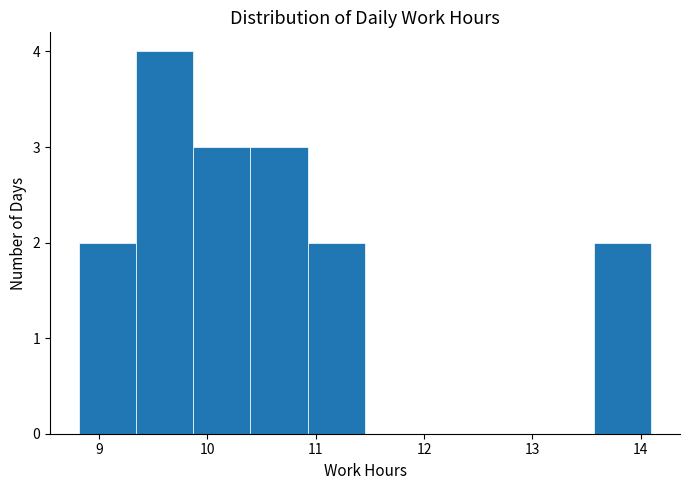

Reading left to right, transcribe this chart: for each bar, give the range it covers on the x-axis and its height. Neither the bar edges nor the heights are printed on the chart, so give them approximately, as read against the axes.

8.8 to 9.3: 2
9.3 to 9.9: 4
9.9 to 10.4: 3
10.4 to 10.9: 3
10.9 to 11.5: 2
11.5 to 12.0: 0
12.0 to 12.5: 0
12.5 to 13.0: 0
13.0 to 13.6: 0
13.6 to 14.1: 2